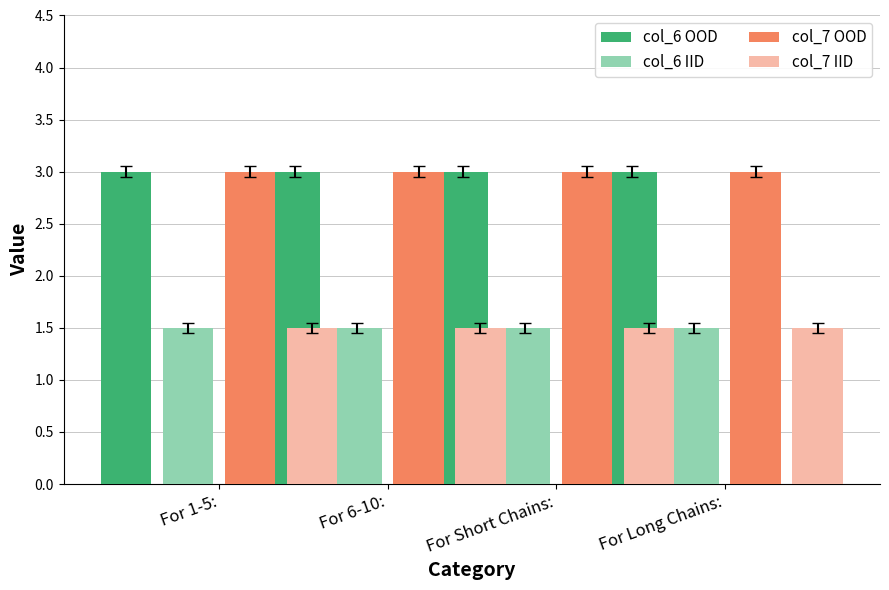

Which series has the widest spread of values?

col_6 OOD